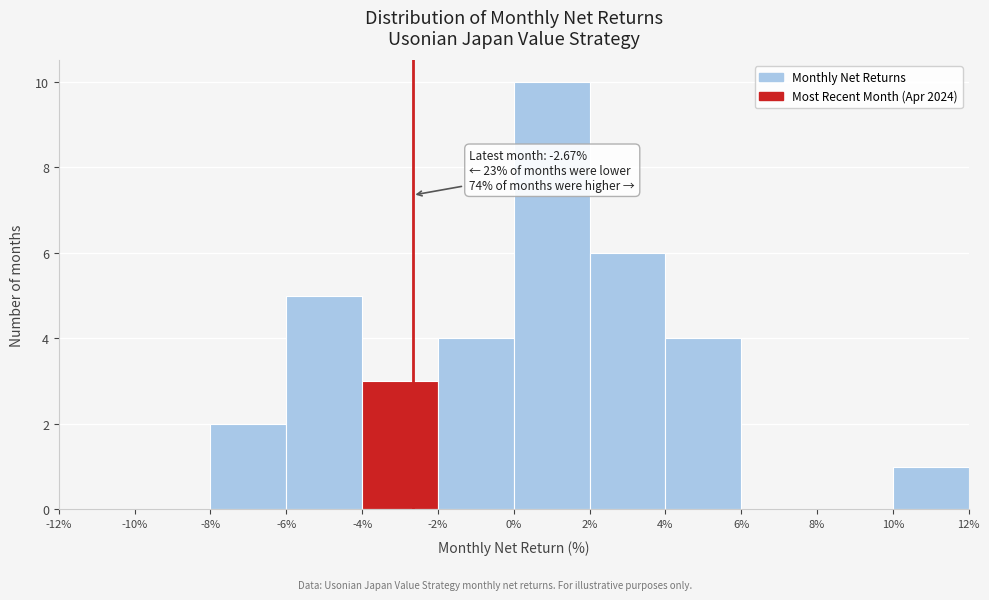

Which range on the x-axis has the tallest bar?

0% to 2%